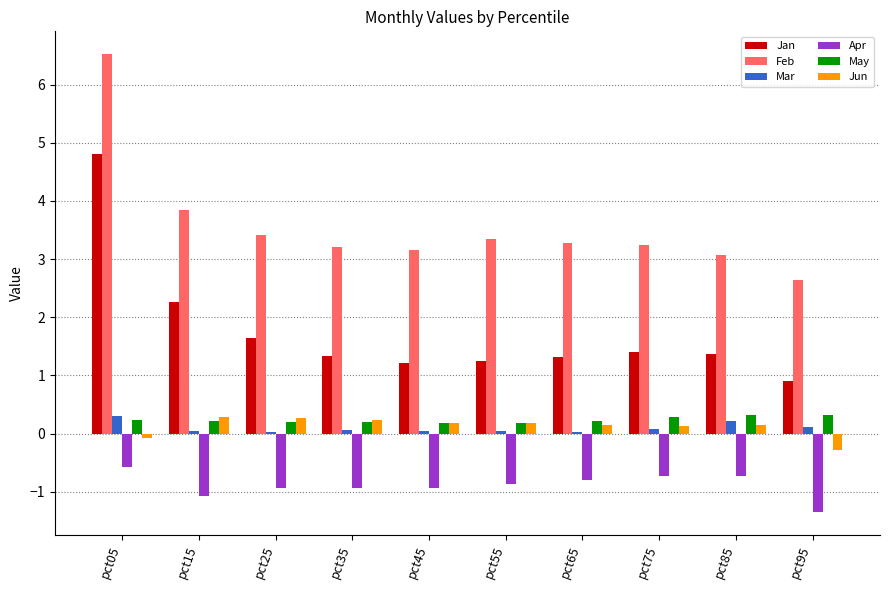

Which series has the largest range (max minus min)?

Jan